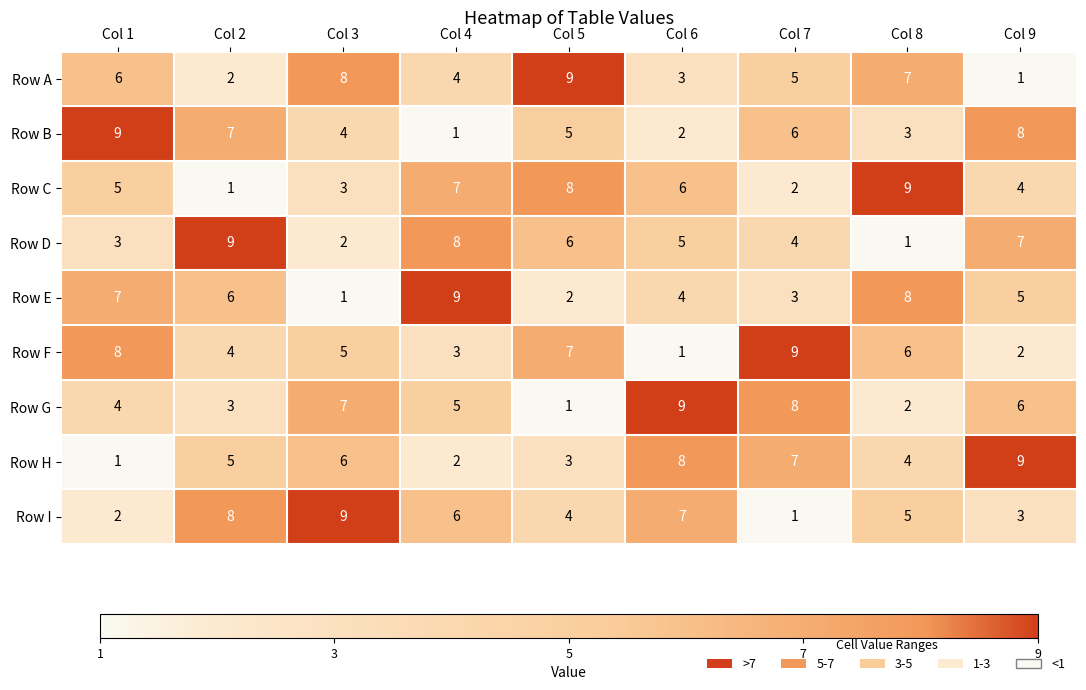

What is the maximum value shown in the chart?

9